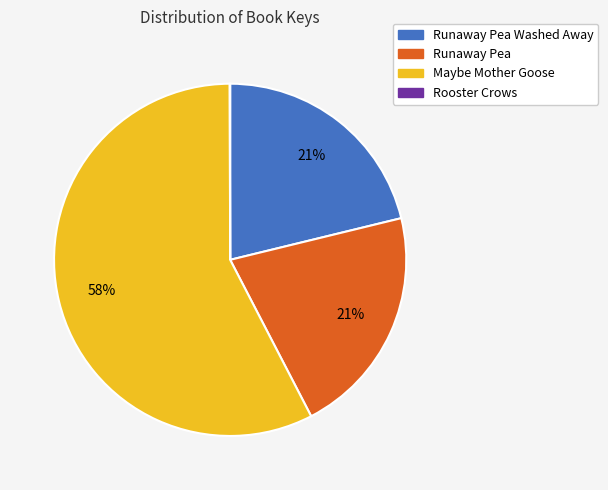

What is the majority slice?

Maybe Mother Goose